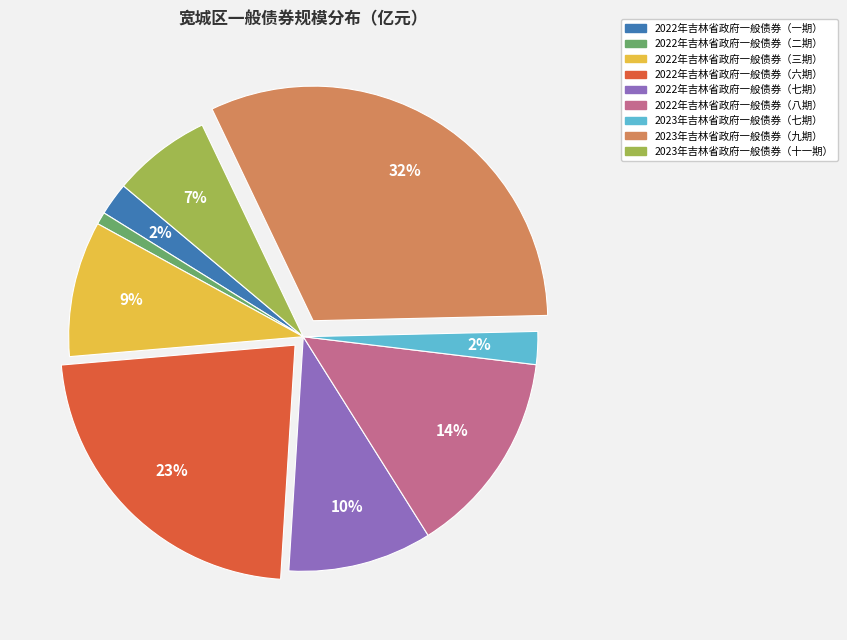

Which slice is the largest?

2023年吉林省政府一般债券（九期）